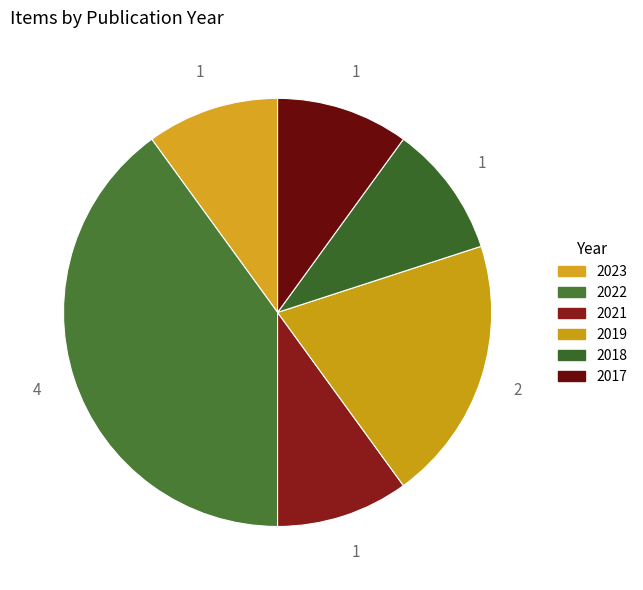

Rank the categories by value from lowest to highest.

2023, 2021, 2018, 2017, 2019, 2022